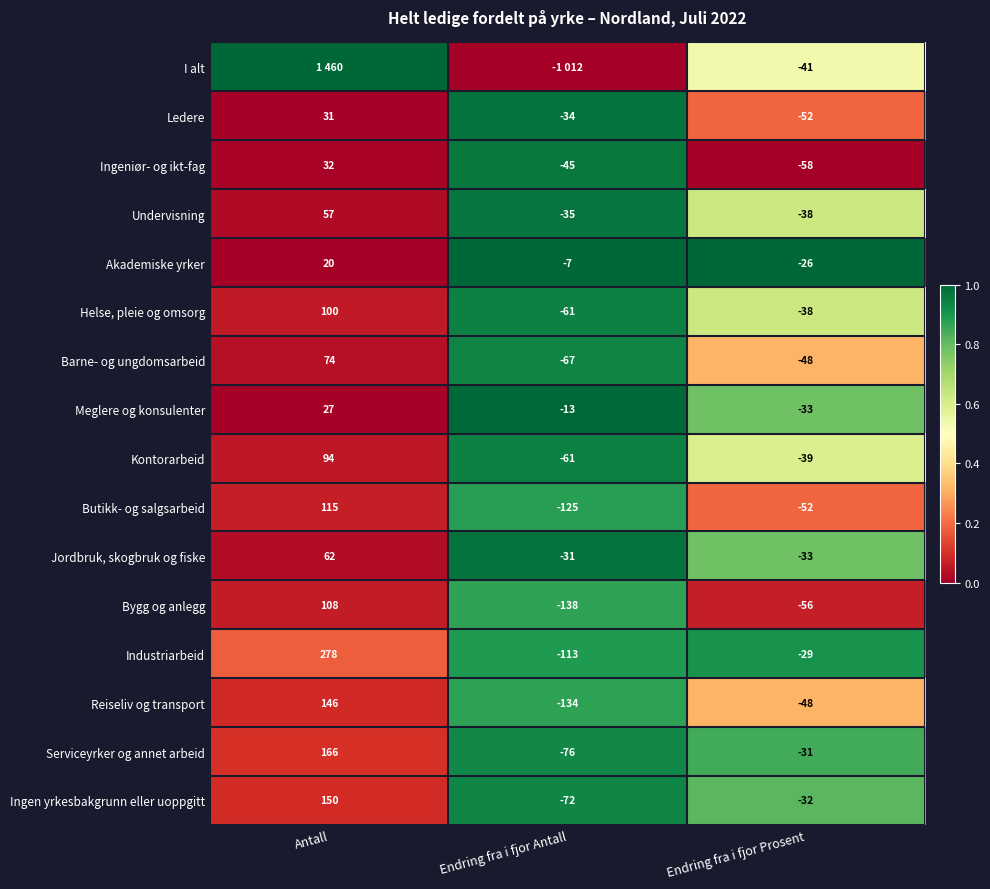

Is the value of Kontorarbeid at Endring fra i fjor Prosent greater than the value of Serviceyrker og annet arbeid at Antall?

No